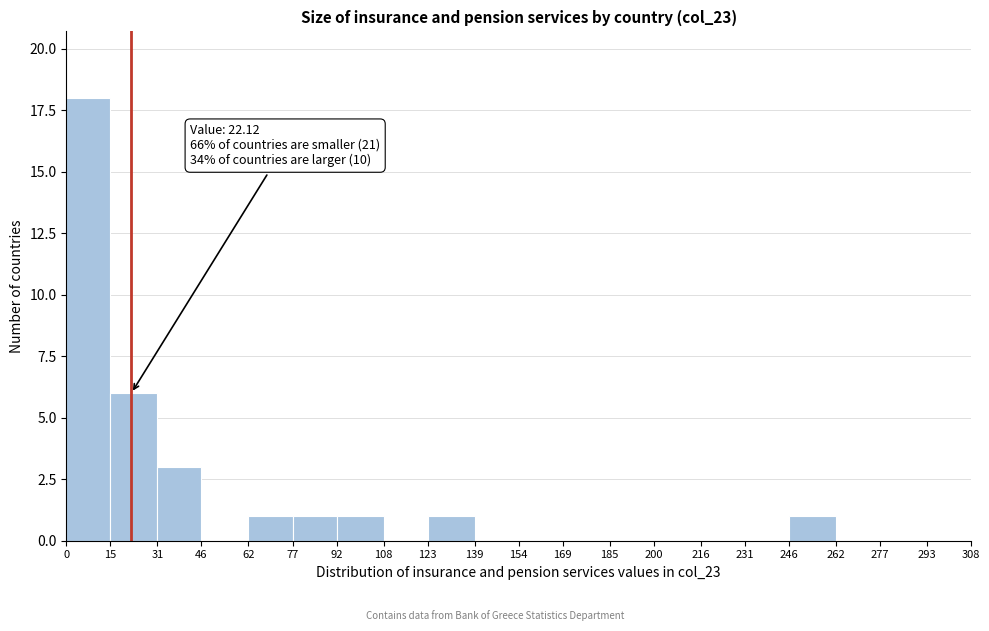

Which range on the x-axis has the tallest bar?

0 to 15